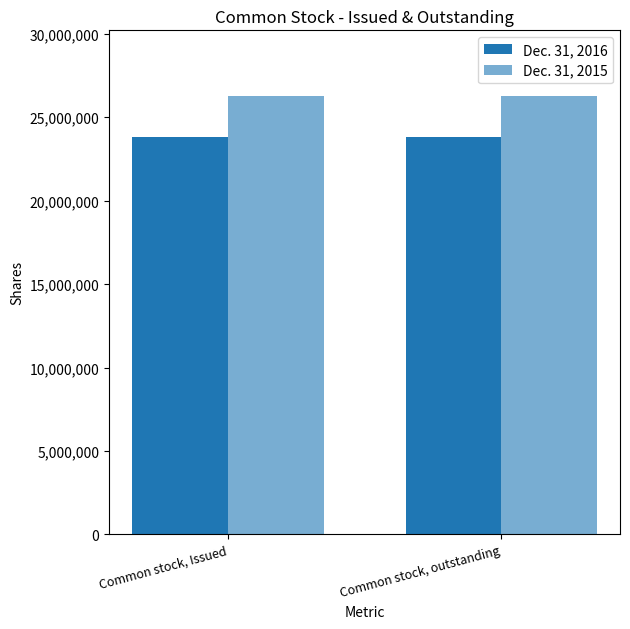

How many bars are there in each group?

2